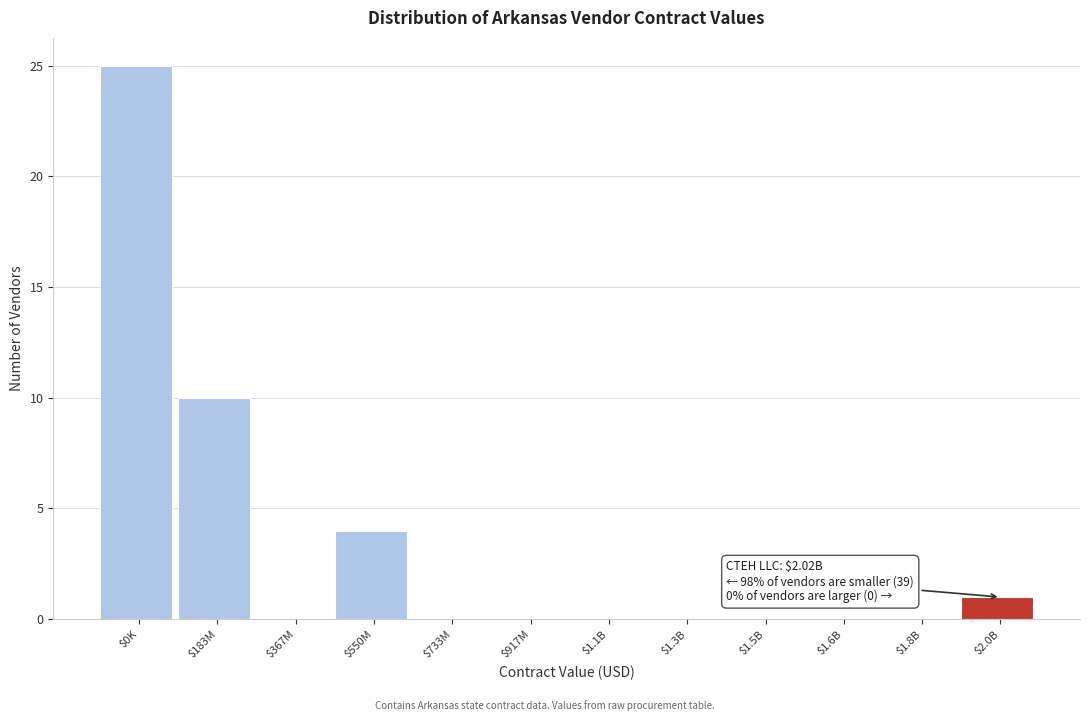

Which category has the highest value across all series?

$0K